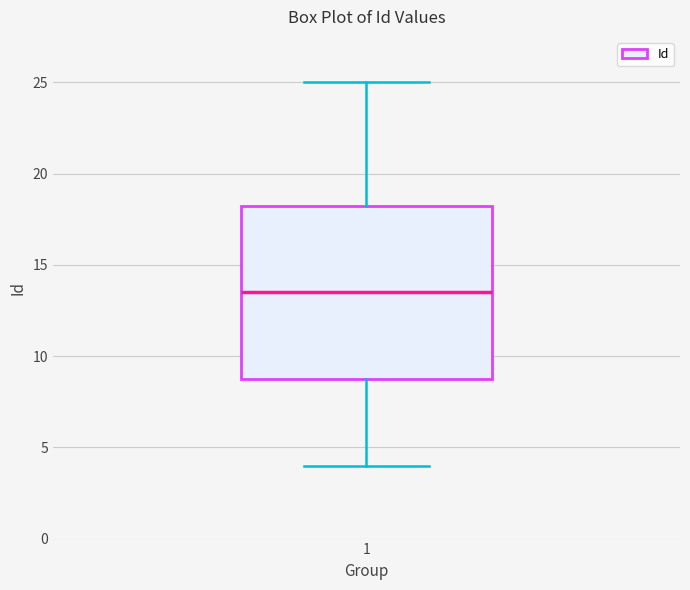

Read this box plot against the y-axis: the position of the median line, the range covered by the box, and the ends of both whiskers. The values are not printed on the chart, so give them approximately, as read against the axis.

median 13.5, box 9.0 to 18.5, whiskers 4.0 to 25.0